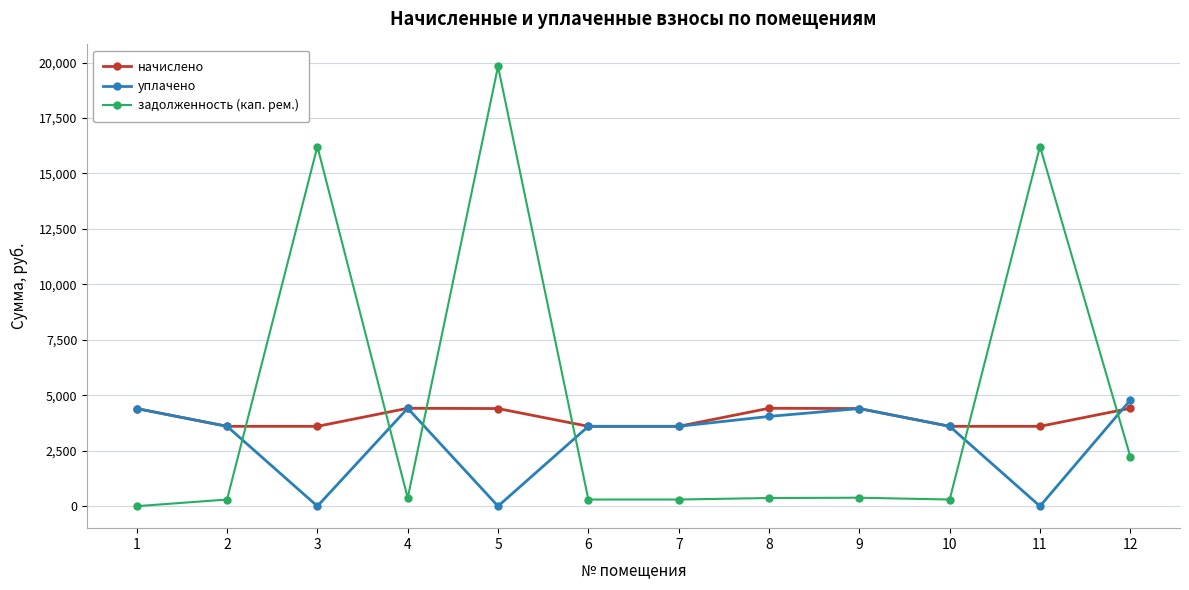

The value of задолженность (кап. рем.) at 6 is 300.0. True or false?

True